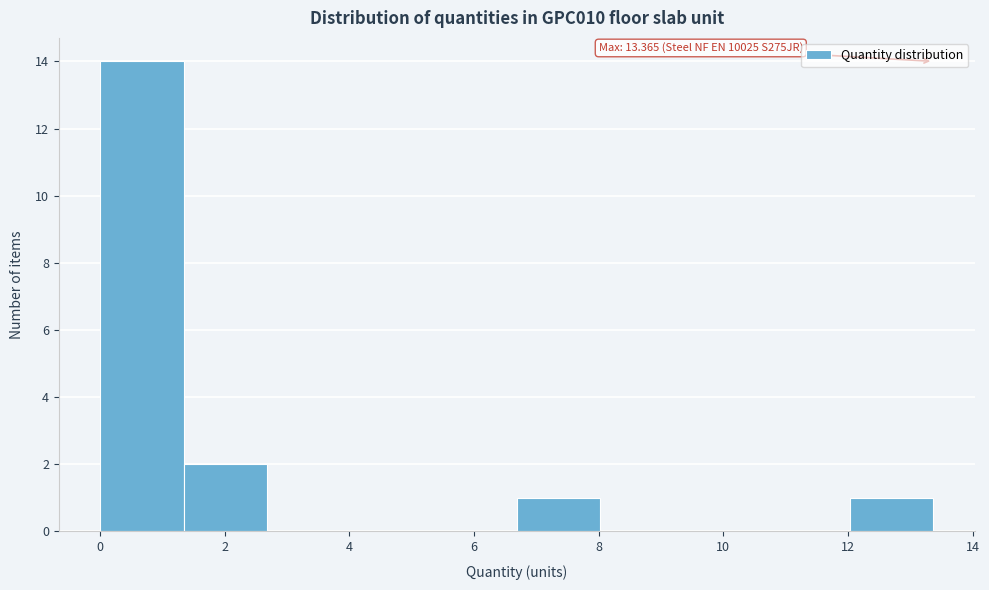

Over which range of the x-axis is the bar tallest?

0.0 to 1.4